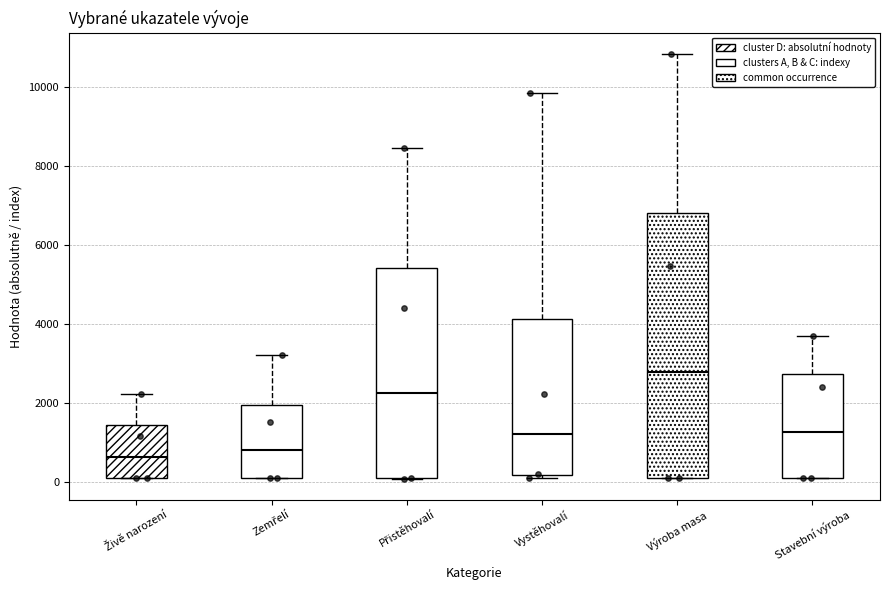

Which box's median line is the highest?

Výroba masa